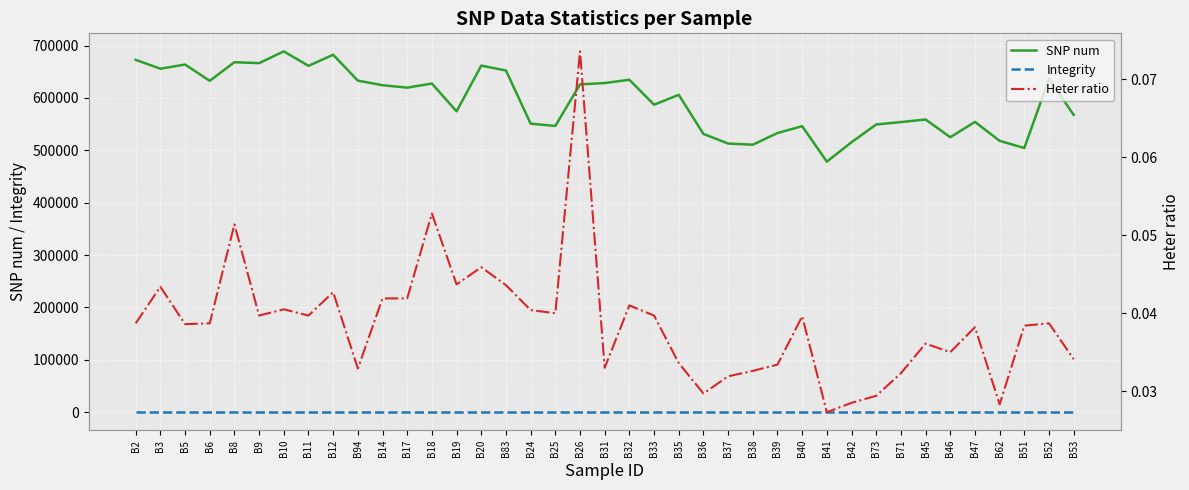

What is the difference between the highest and lowest values at B36?

531276.0